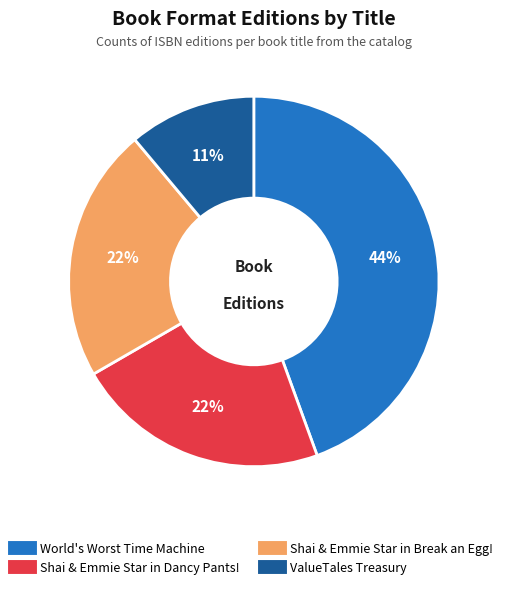

To the nearest percent, what percentage of the pie is Shai & Emmie Star in Break an Egg!?

22%